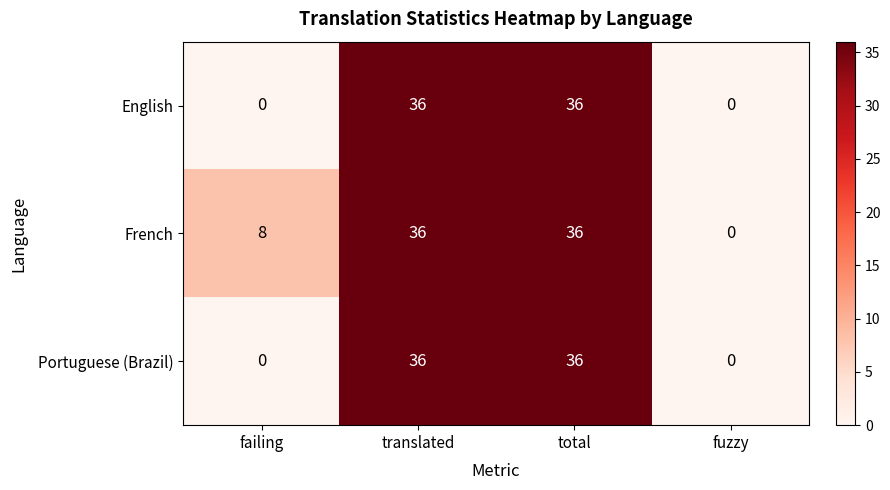

How many data points does each series have?

4